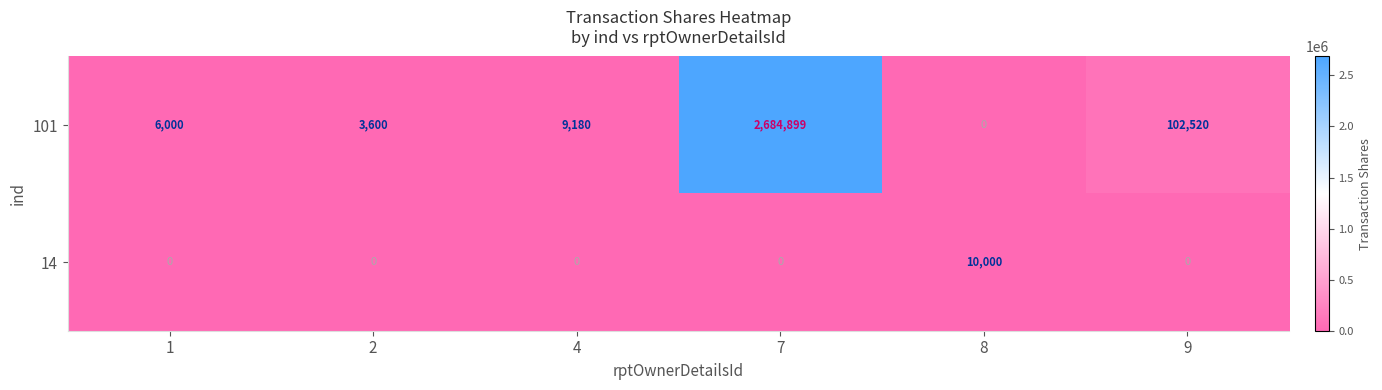

What is the difference between the 101 values at 9 and 7?

2582379